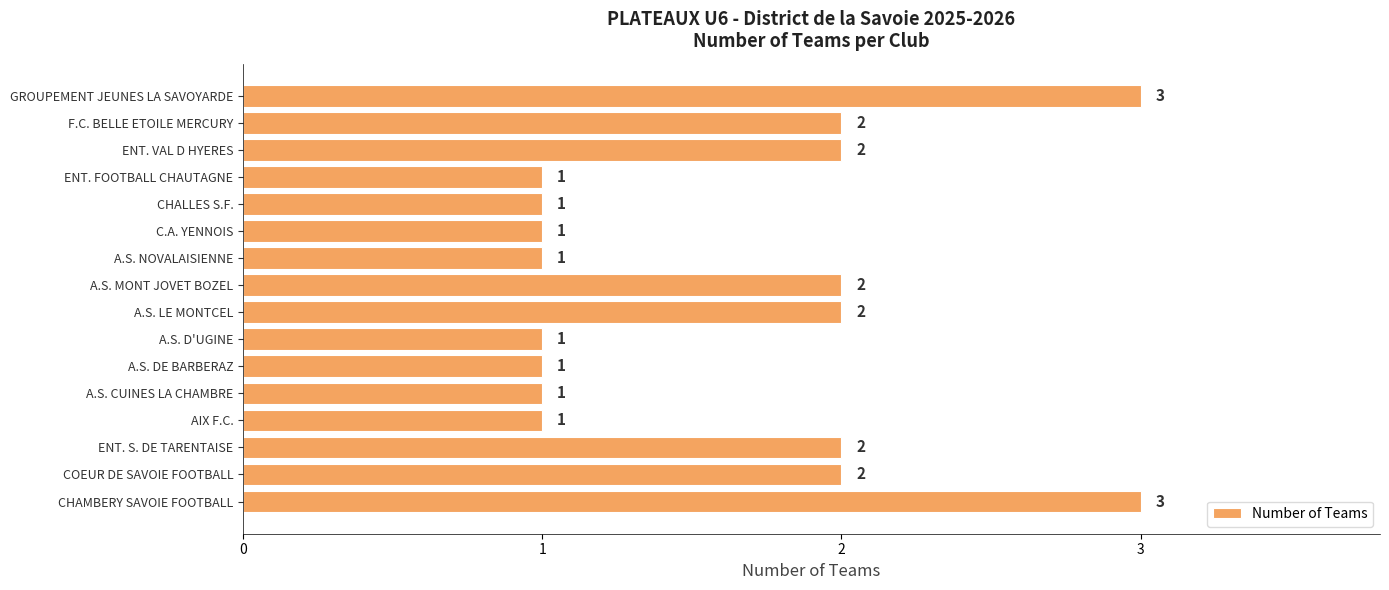

What is the greatest value displayed?

3